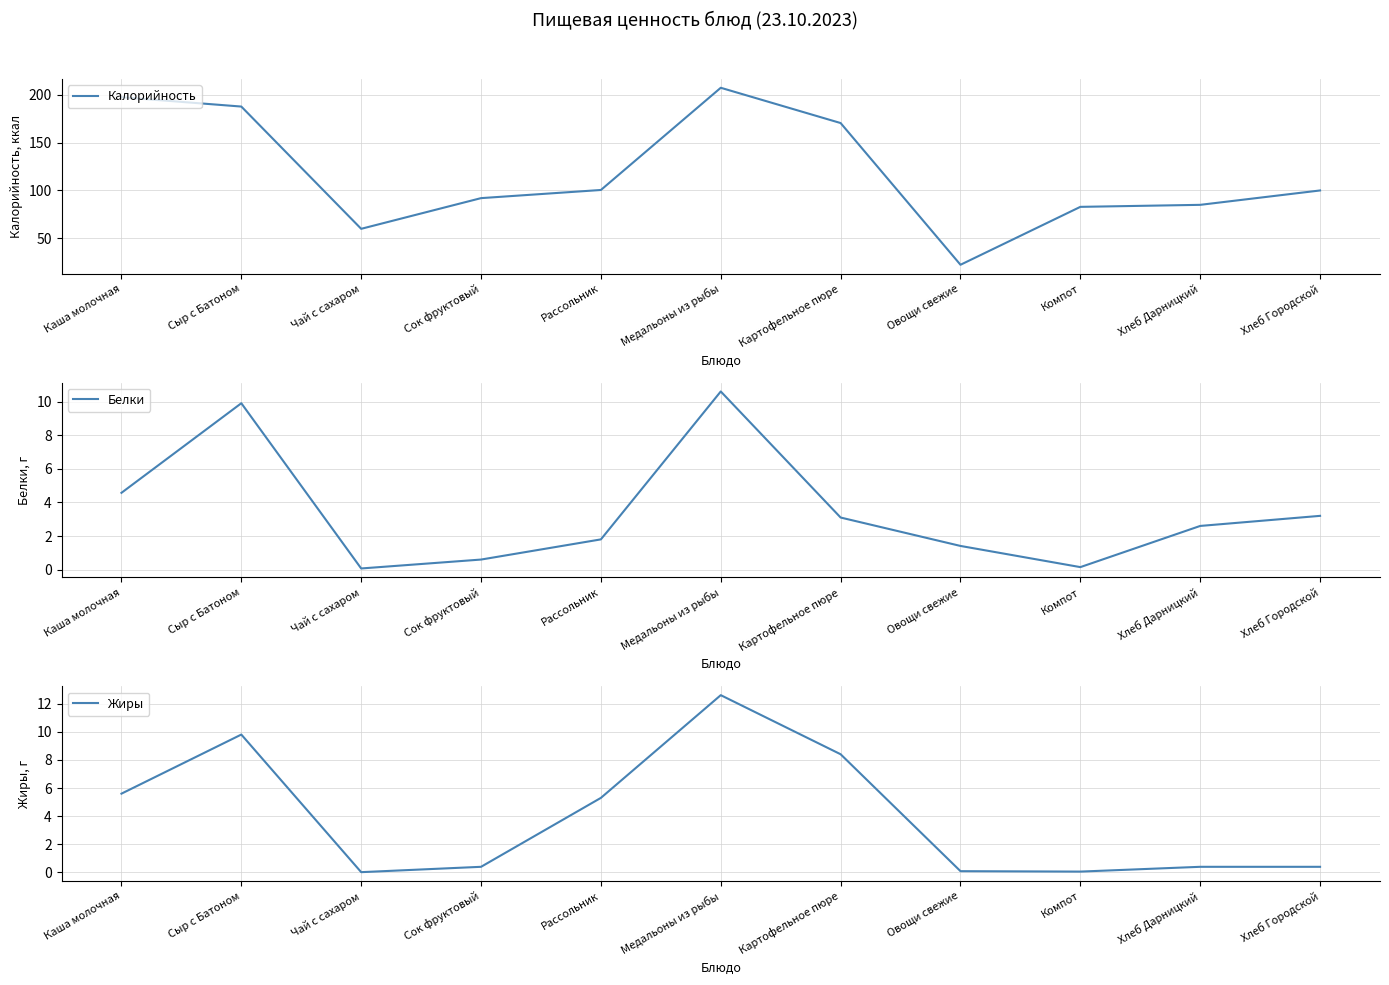

Is it true that Белки equals 2.6 at Хлеб Дарницкий?

True